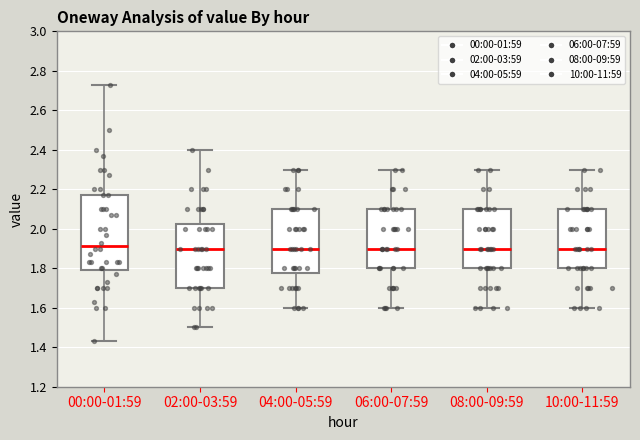

Where does the median line of the box for 04:00-05:59 sit on the y-axis? The values are not printed on the chart, so give them approximately, as read against the axis.

1.90